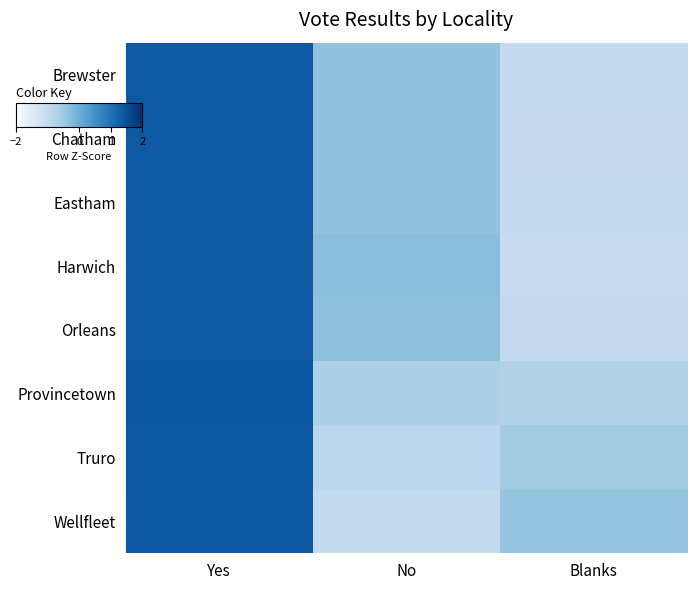

Count the number of categories in the chart.

3